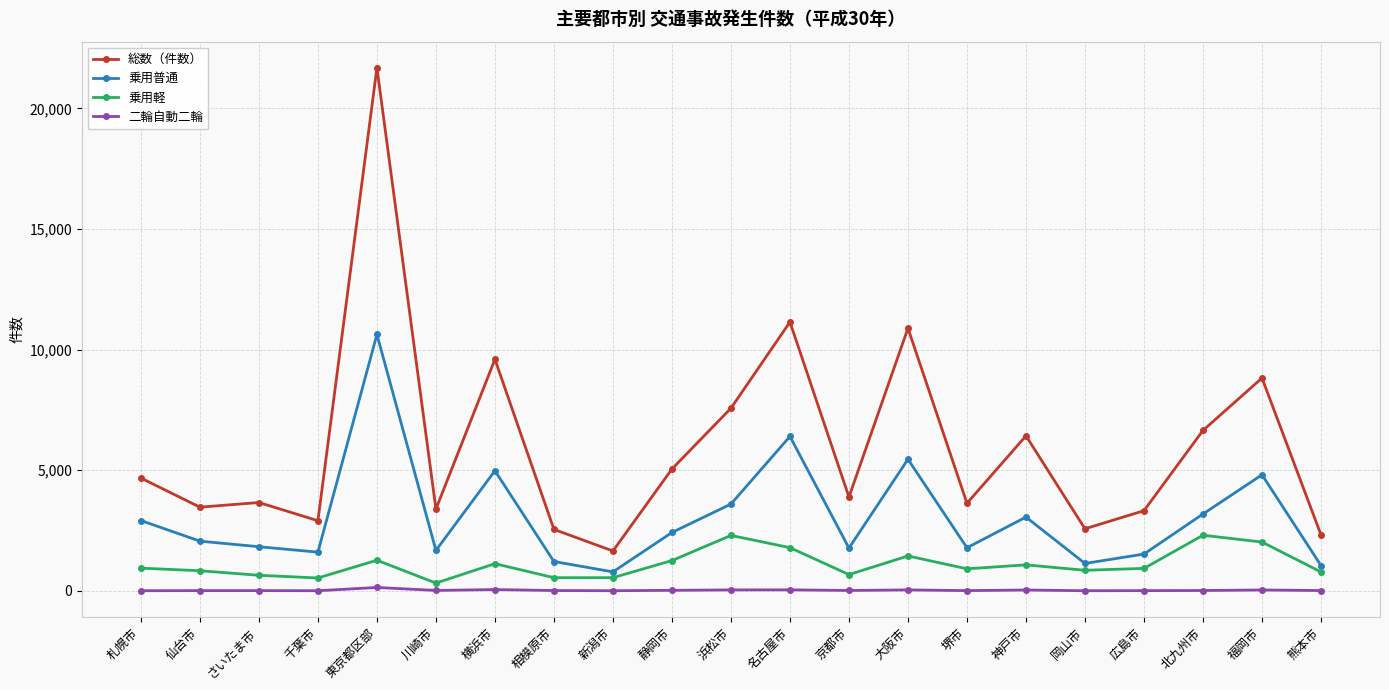

At which category does the chart reach its peak across all series?

東京都区部